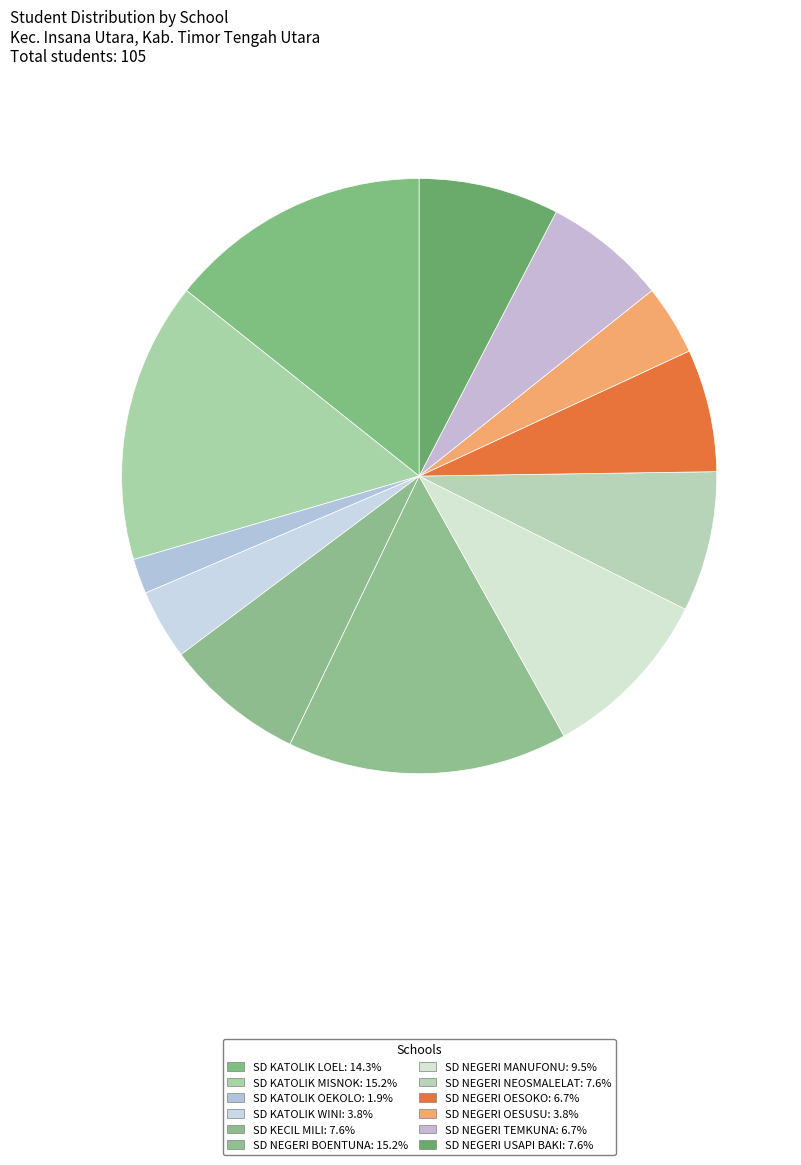

Between SD KATOLIK WINI and SD NEGERI USAPI BAKI, which is larger?

SD NEGERI USAPI BAKI